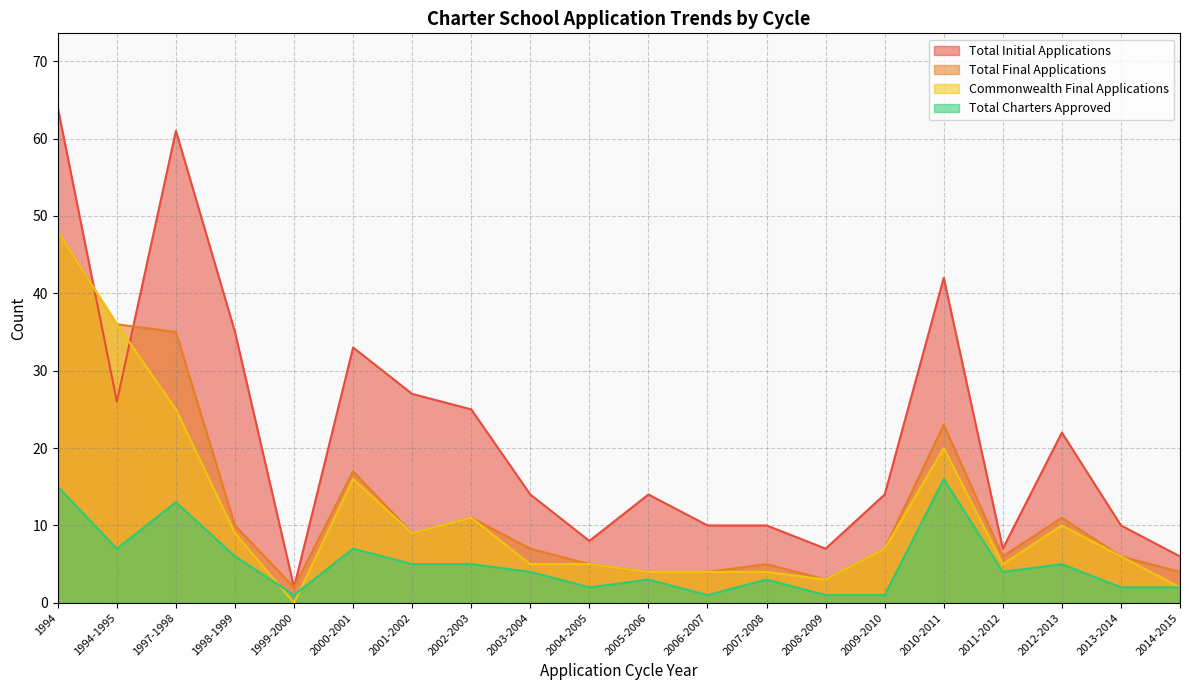

Reading left to right, transcribe all the data shown in this chart.

Total Initial Applications: 1994=64	1994-1995=26	1997-1998=61	1998-1999=35	1999-2000=2	2000-2001=33	2001-2002=27	2002-2003=25	2003-2004=14	2004-2005=8	2005-2006=14	2006-2007=10	2007-2008=10	2008-2009=7	2009-2010=14	2010-2011=42	2011-2012=7	2012-2013=22	2013-2014=10	2014-2015=6
Total Final Applications: 1994=48	1994-1995=36	1997-1998=35	1998-1999=10	1999-2000=2	2000-2001=17	2001-2002=9	2002-2003=11	2003-2004=7	2004-2005=5	2005-2006=4	2006-2007=4	2007-2008=5	2008-2009=3	2009-2010=7	2010-2011=23	2011-2012=6	2012-2013=11	2013-2014=6	2014-2015=4
Commonwealth Final Applications: 1994=48	1994-1995=36	1997-1998=25	1998-1999=9	1999-2000=0	2000-2001=16	2001-2002=9	2002-2003=11	2003-2004=5	2004-2005=5	2005-2006=4	2006-2007=4	2007-2008=4	2008-2009=3	2009-2010=7	2010-2011=20	2011-2012=5	2012-2013=10	2013-2014=6	2014-2015=2
Total Charters Approved: 1994=15	1994-1995=7	1997-1998=13	1998-1999=6	1999-2000=1	2000-2001=7	2001-2002=5	2002-2003=5	2003-2004=4	2004-2005=2	2005-2006=3	2006-2007=1	2007-2008=3	2008-2009=1	2009-2010=1	2010-2011=16	2011-2012=4	2012-2013=5	2013-2014=2	2014-2015=2